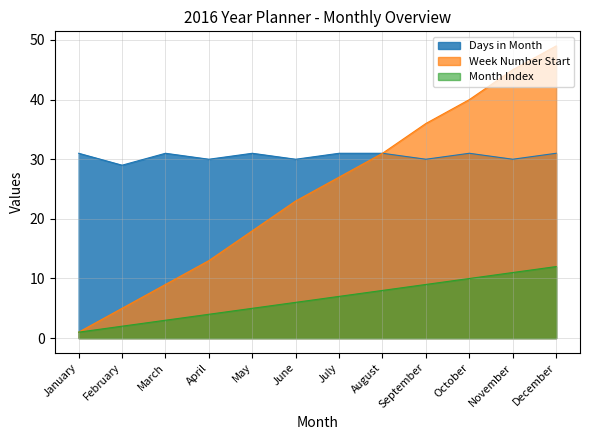

At how many categories does at least one series exceed 25?

12